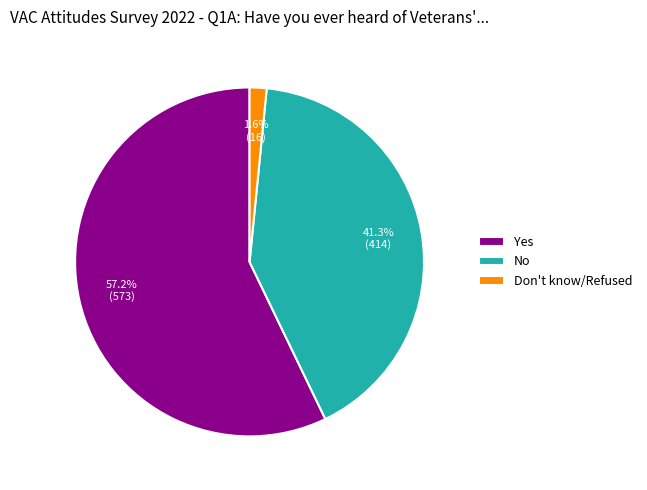

True or false: Yes accounts for 57% of the total.

True